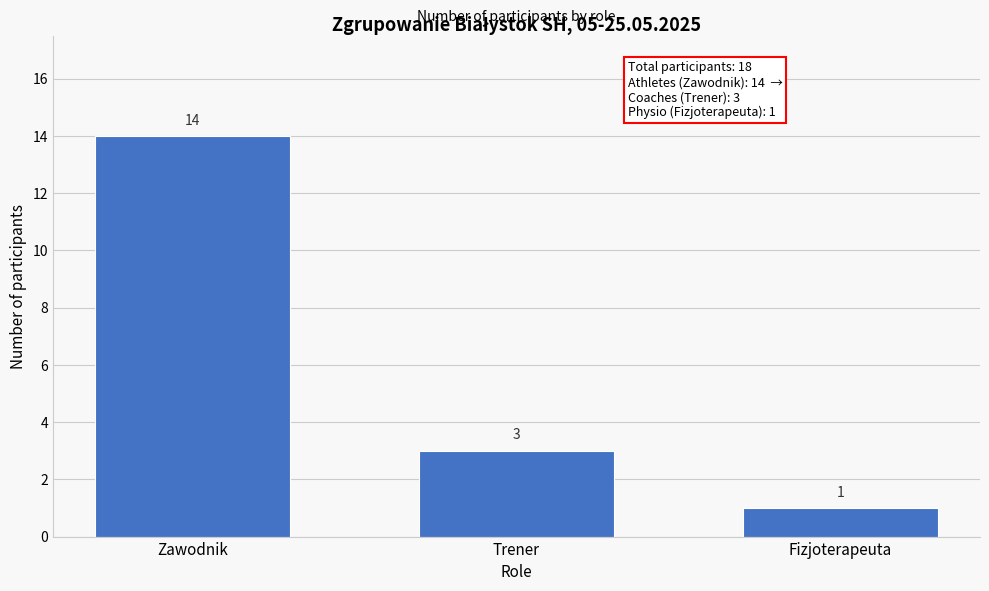

Reading left to right, list all the values displayed in this chart.

Zawodnik=14	Trener=3	Fizjoterapeuta=1